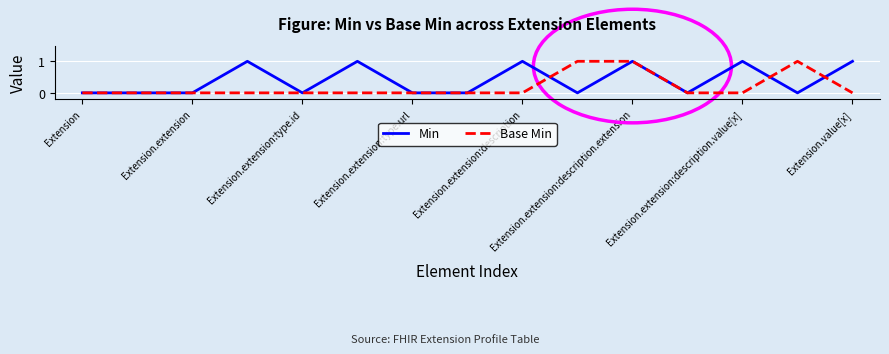

Does the chart display data point markers on the line(s)?

No